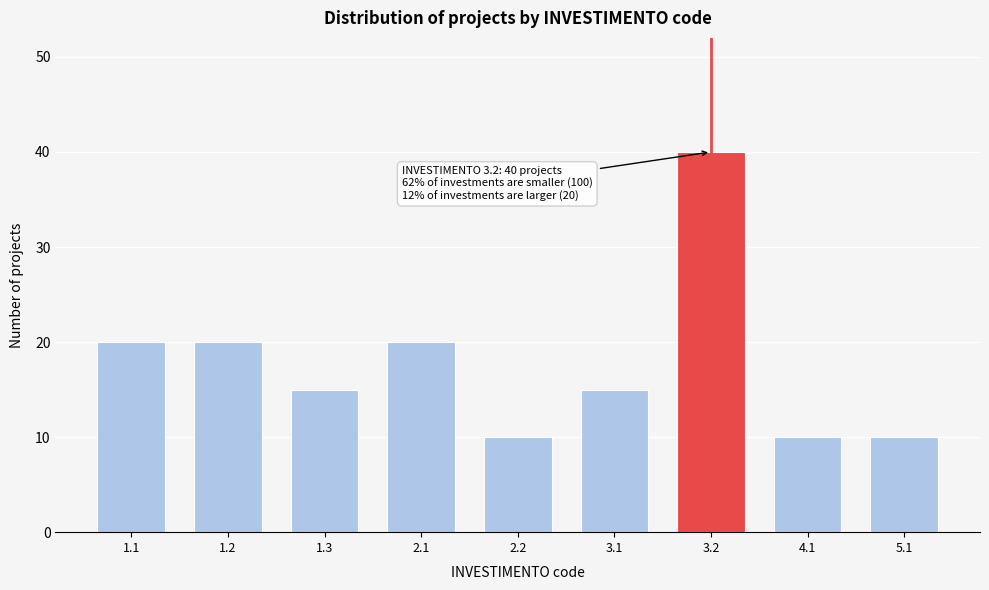

Reading left to right, list all the values displayed in this chart.

1.1=20	1.2=20	1.3=15	2.1=20	2.2=10	3.1=15	3.2=40	4.1=10	5.1=10